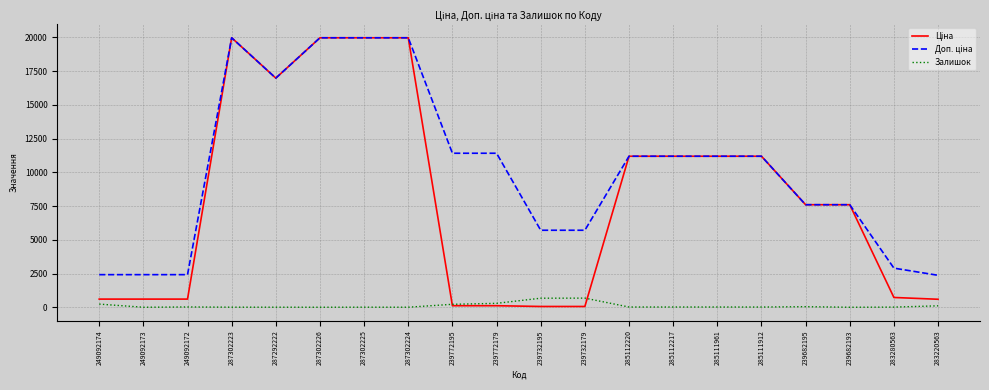

What is the greatest value displayed?

19964.2